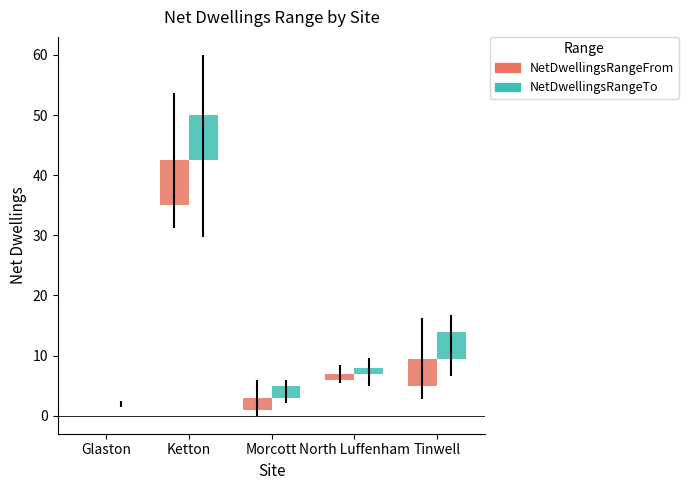

What position from the left is Morcott?

3